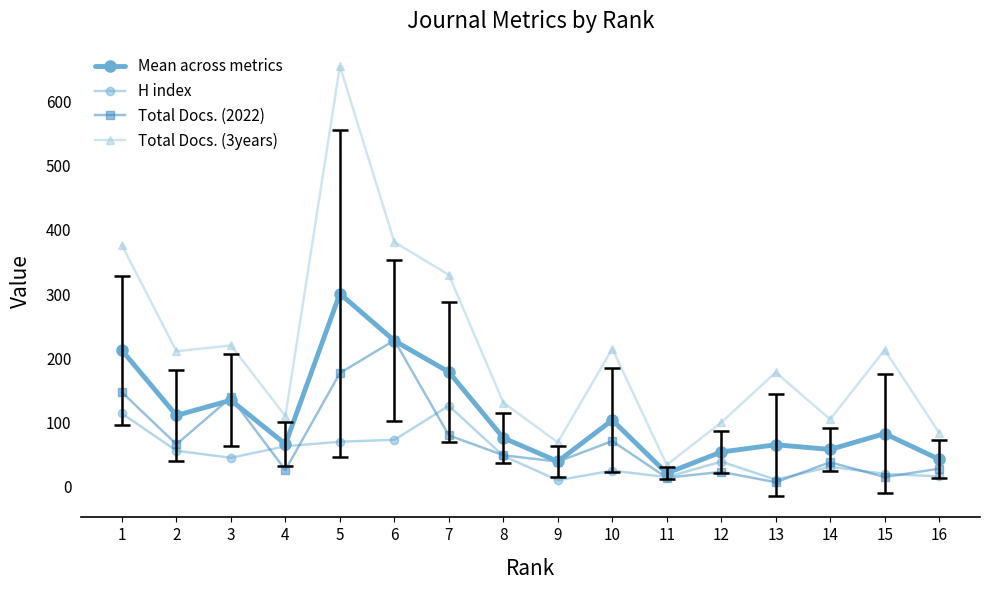

Where is the first local minimum for Total Docs. (2022)?

2